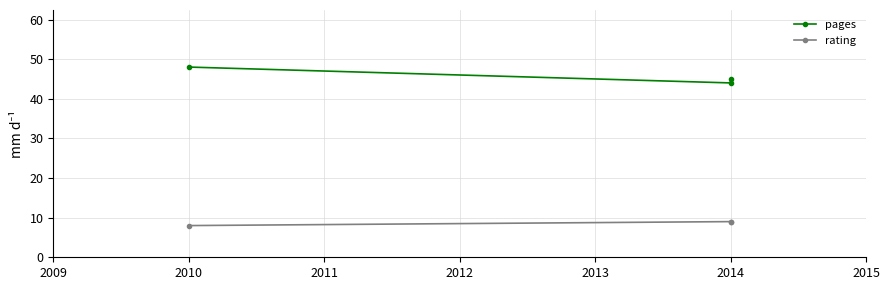

What is the difference between the maximum and second lowest values in the pages series?

3